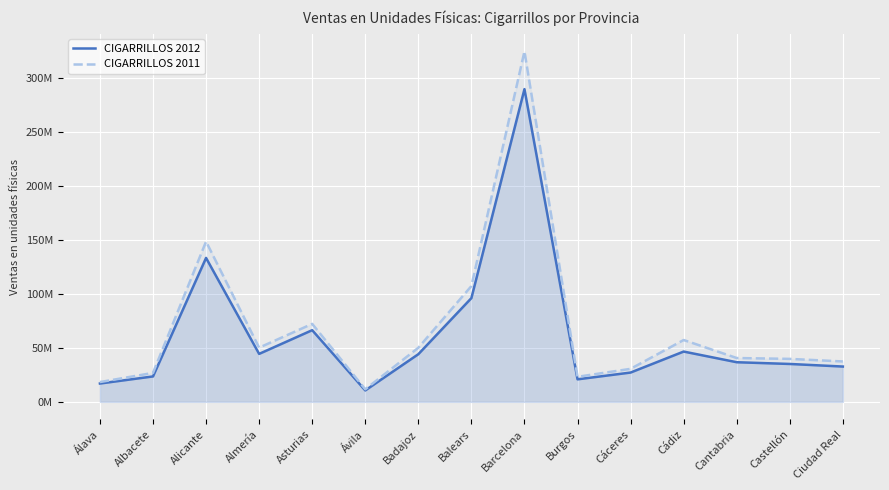

What are all the series names shown in the legend?

CIGARRILLOS 2012, CIGARRILLOS 2011